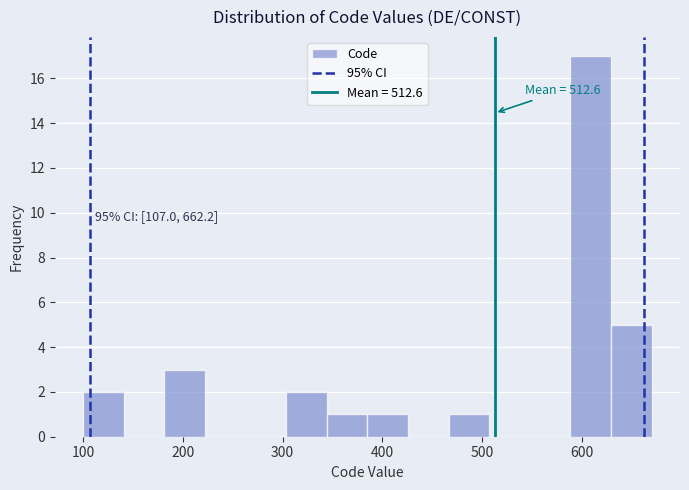

Over which range of the x-axis is the bar tallest?

590 to 630